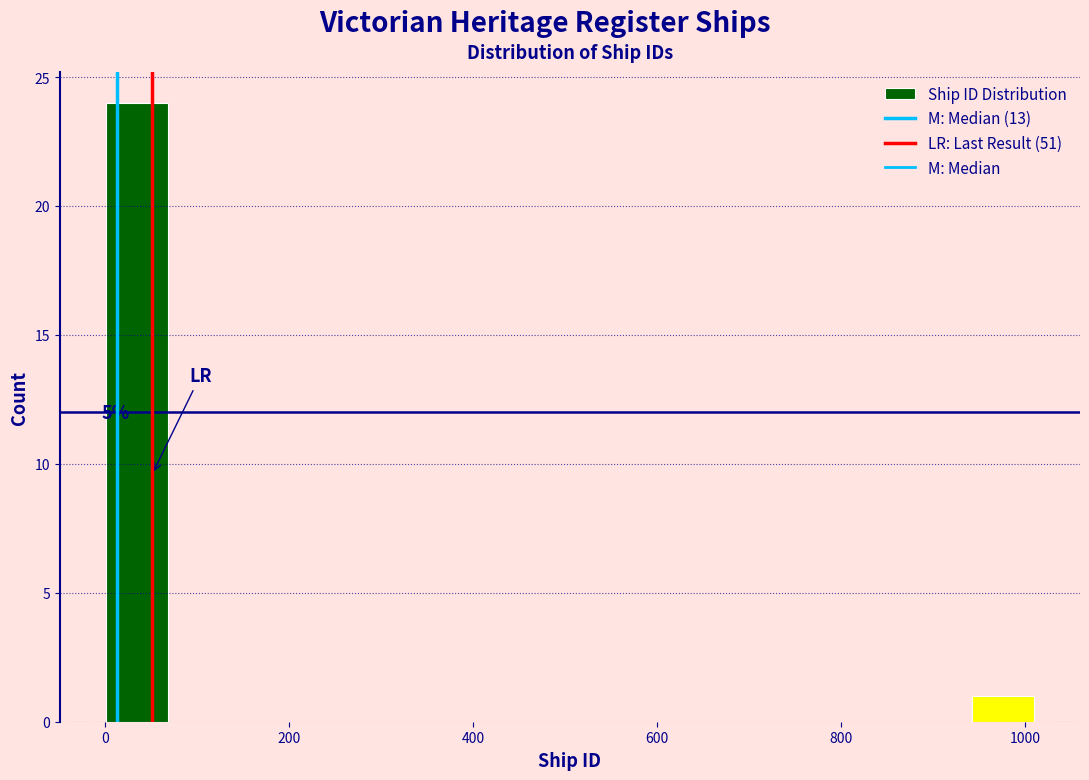

Around what value on the x-axis is the tallest bar? Give the approximate position of its centre, as read against the axis.

40